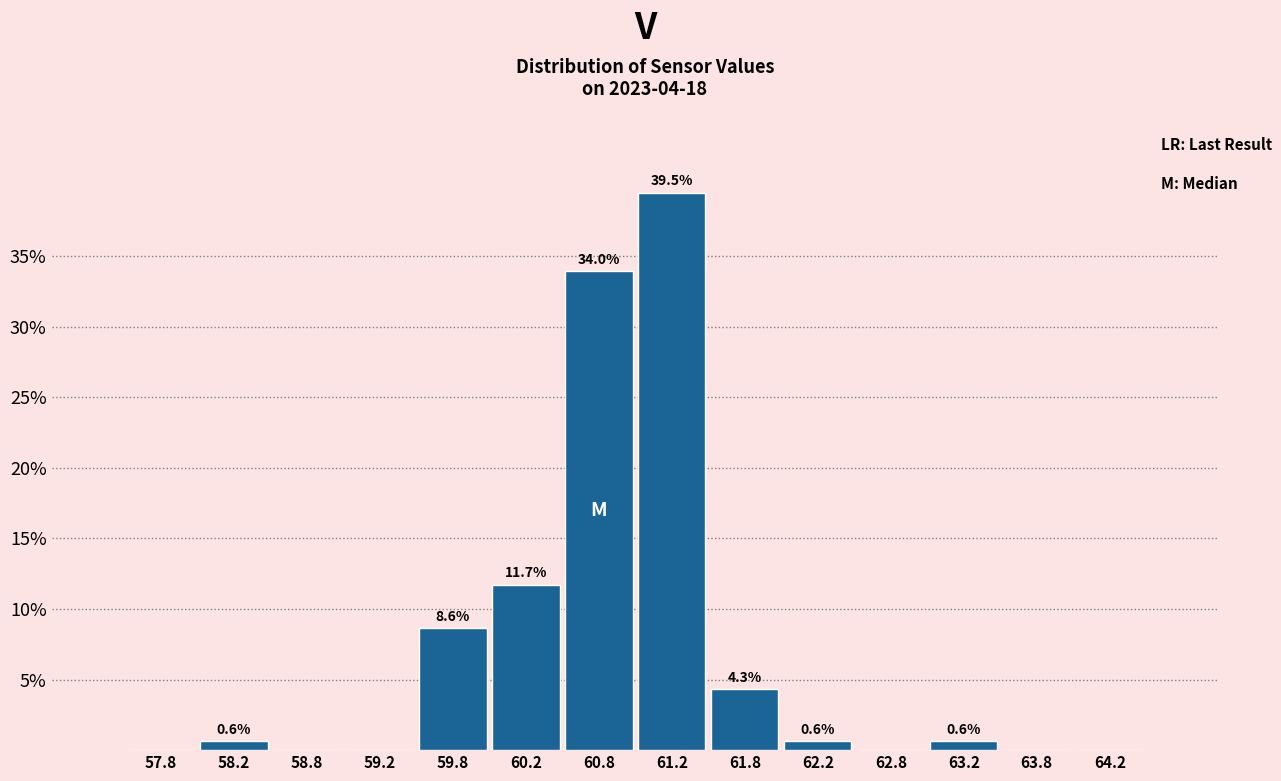

Over which range of the x-axis is the bar tallest?

61.0 to 61.5